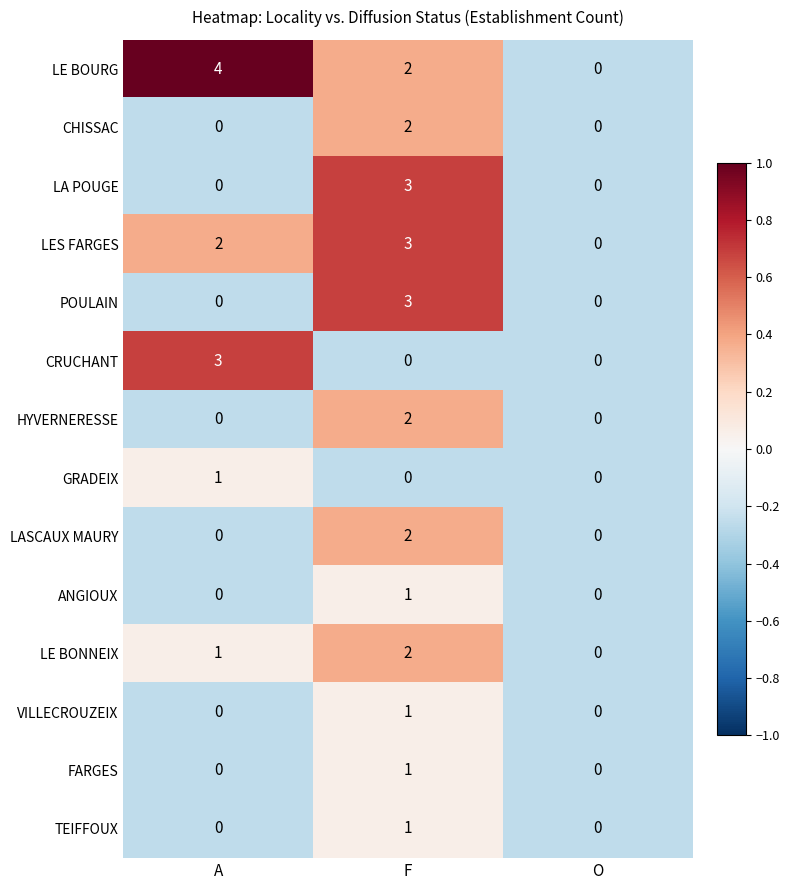

What is the difference between the maximum and minimum values in the LES FARGES series?

3